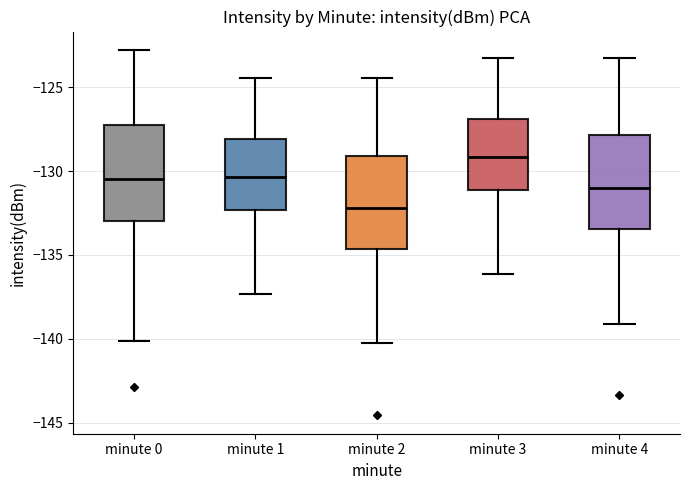

Reading left to right, transcribe this box plot: for each box, give where its median line is, the range the box spans, and where its two whiskers end, as read against the y-axis. The values are not printed on the chart, so give them approximately, as read against the axis.

minute 0: median -130.5, box -133.0 to -127.5, whiskers -140.0 to -123.0
minute 1: median -130.5, box -132.5 to -128.0, whiskers -137.5 to -124.5
minute 2: median -132.0, box -134.5 to -129.0, whiskers -140.0 to -124.5
minute 3: median -129.0, box -131.0 to -127.0, whiskers -136.0 to -123.0
minute 4: median -131.0, box -133.5 to -128.0, whiskers -139.0 to -123.5